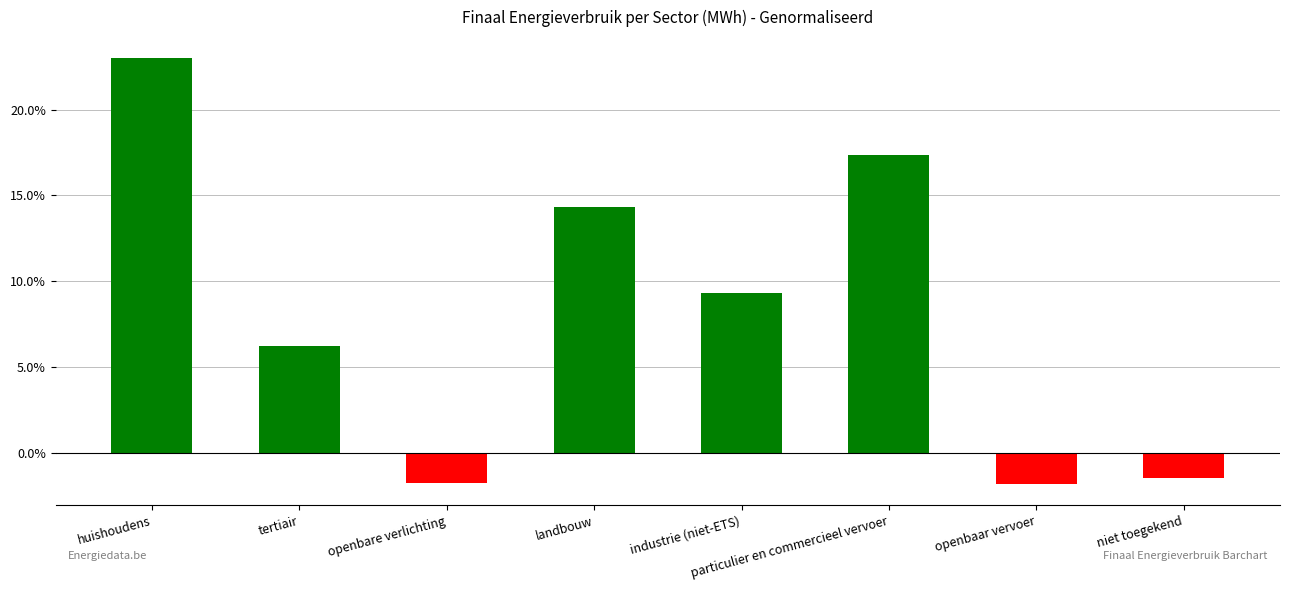

What is the difference between the maximum and second lowest values?

24.8